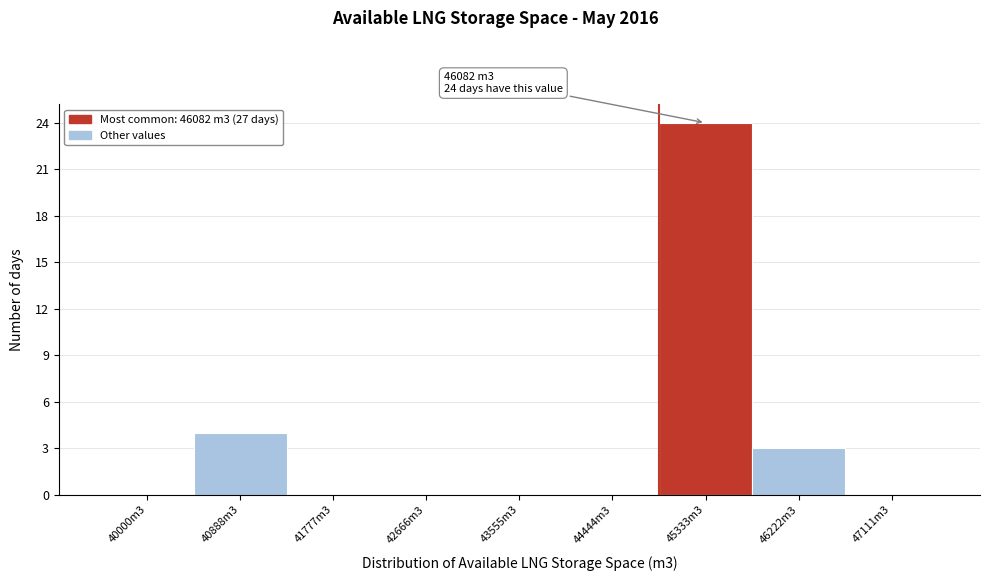

Reading left to right, what are all the values shown in this chart?

40000m3=0	40888m3=4	41777m3=0	42666m3=0	43555m3=0	44444m3=0	45333m3=24	46222m3=3	47111m3=0